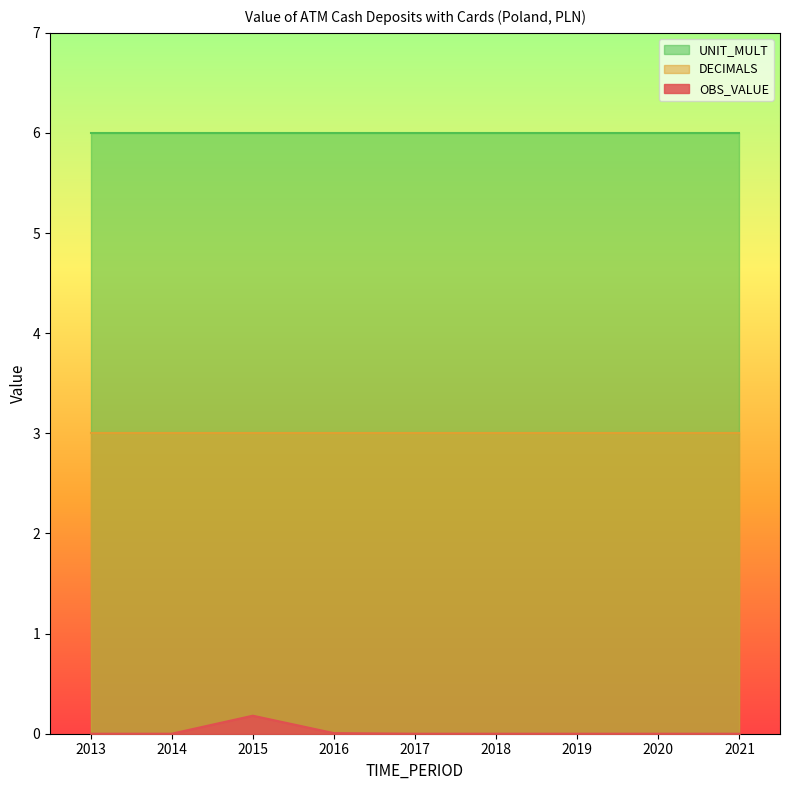

How many interior local peaks does the OBS_VALUE series have?

1